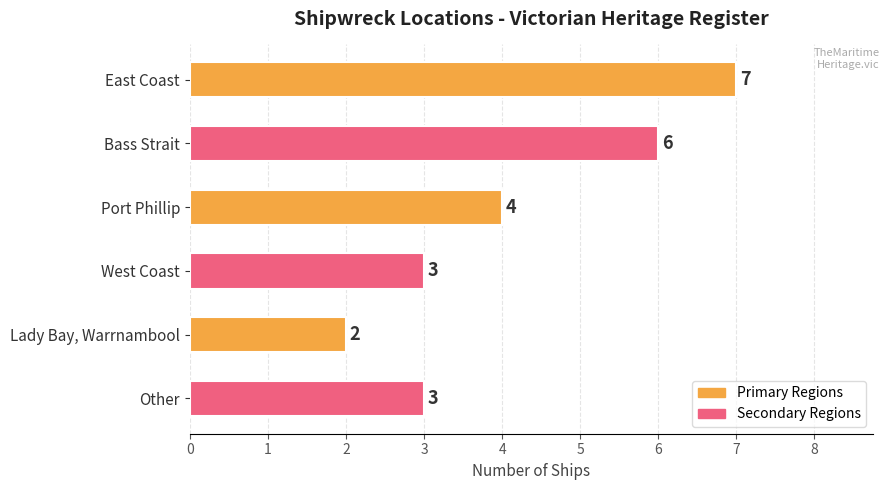

Reading bottom to top, transcribe all the data shown in this chart.

Other=3	Lady Bay, Warrnambool=2	West Coast=3	Port Phillip=4	Bass Strait=6	East Coast=7